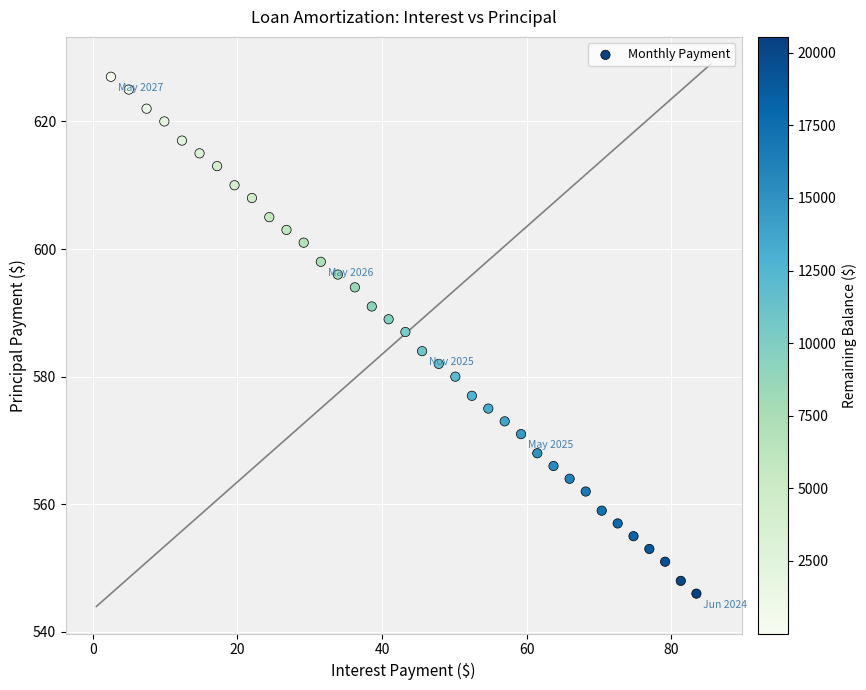

What Y value in the scatter plot is closest to 586?

587